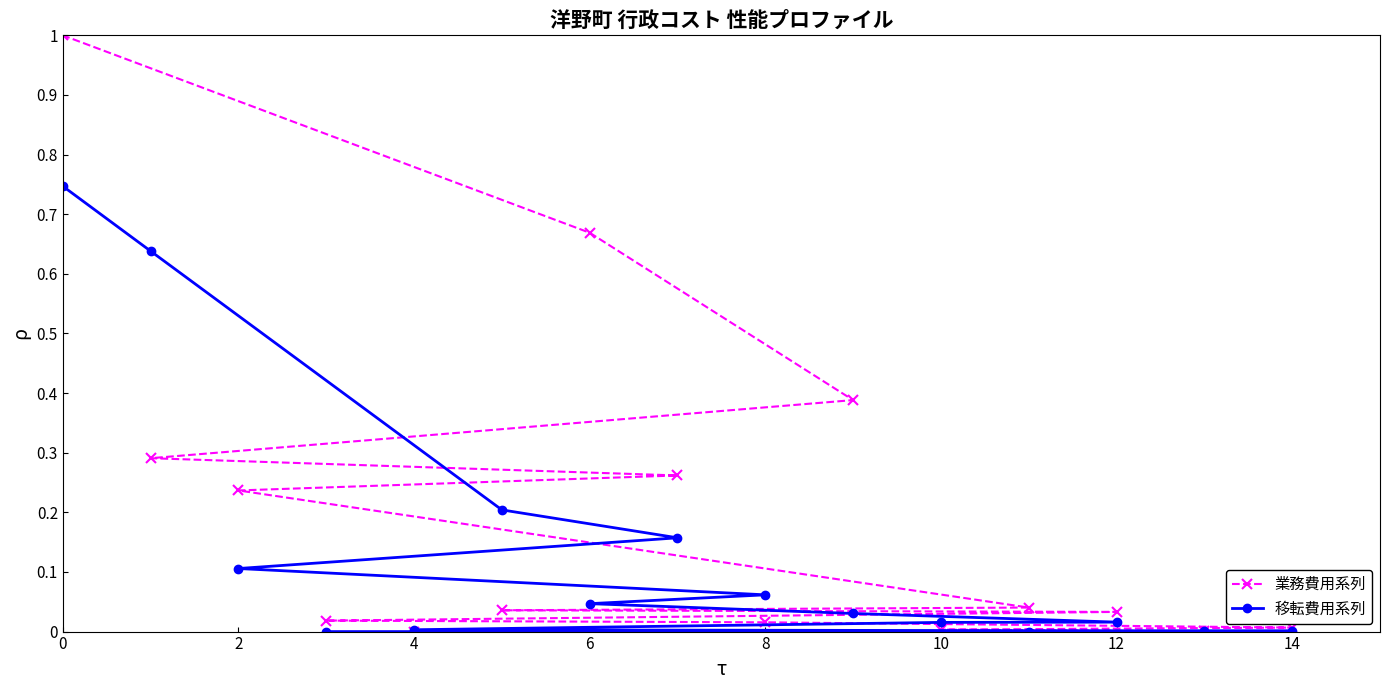

The 移転費用系列 series shows 0.1 at 2. True or false?

True